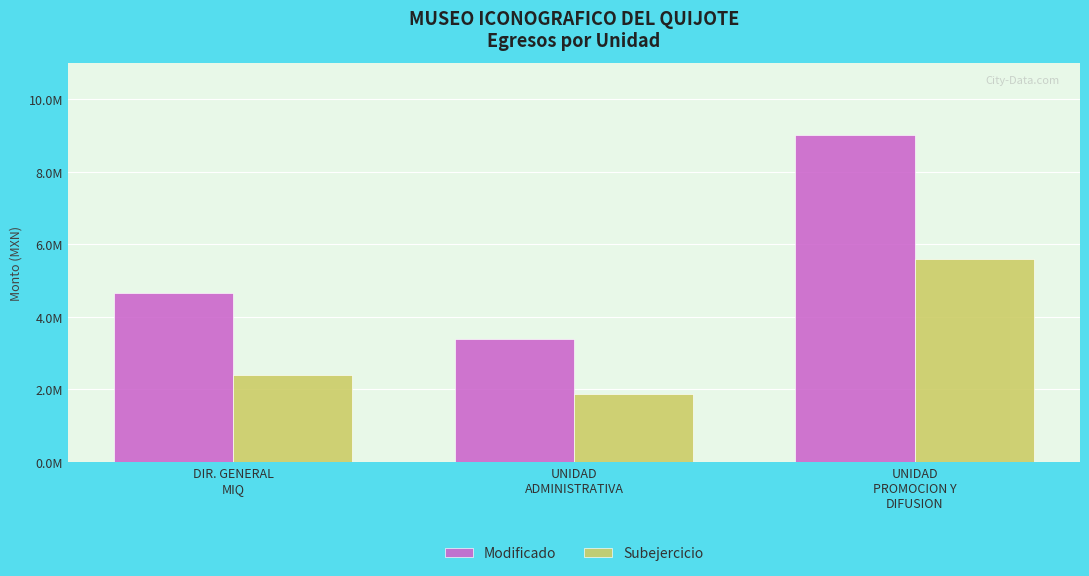

Does the chart contain any negative values?

No